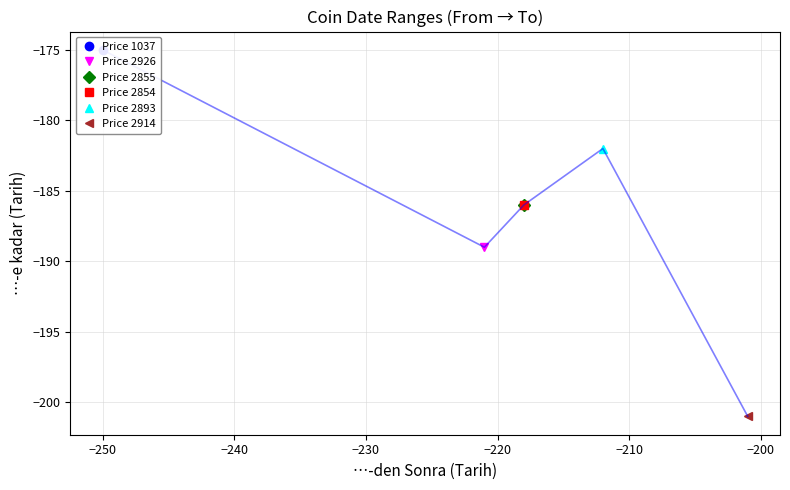

What is the average value?

-186